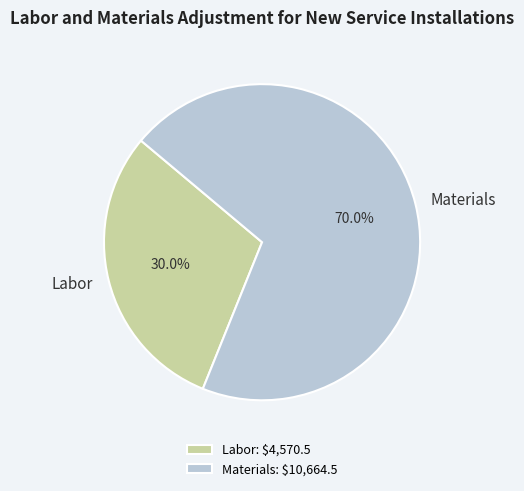

Approximately how many times larger is the value at Labor compared to Materials?

0.4